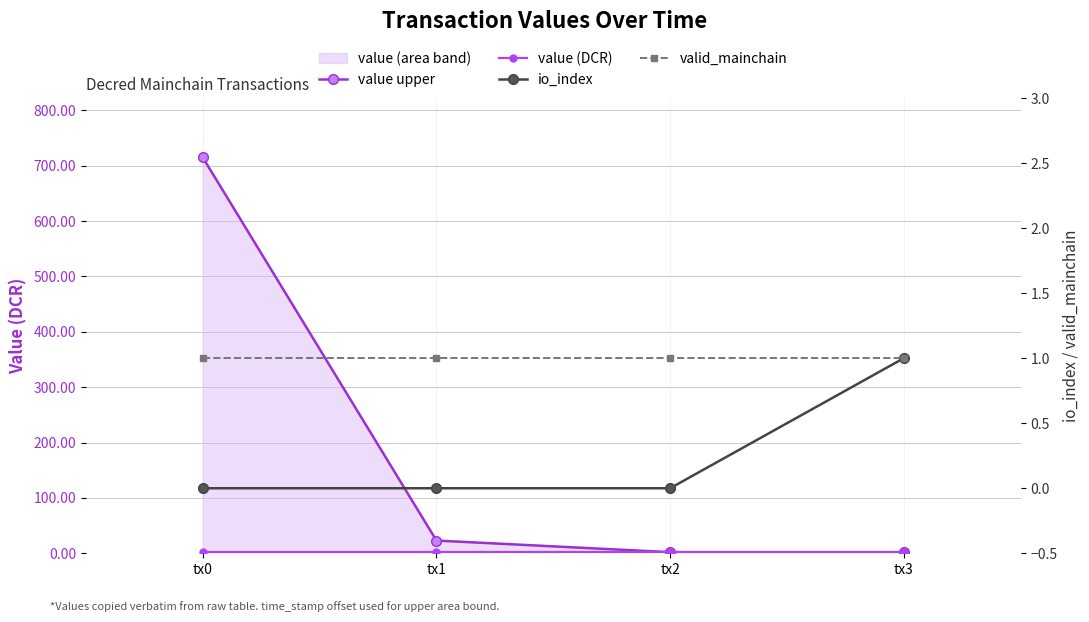

The io_index series shows 0.4 at tx0. True or false?

False